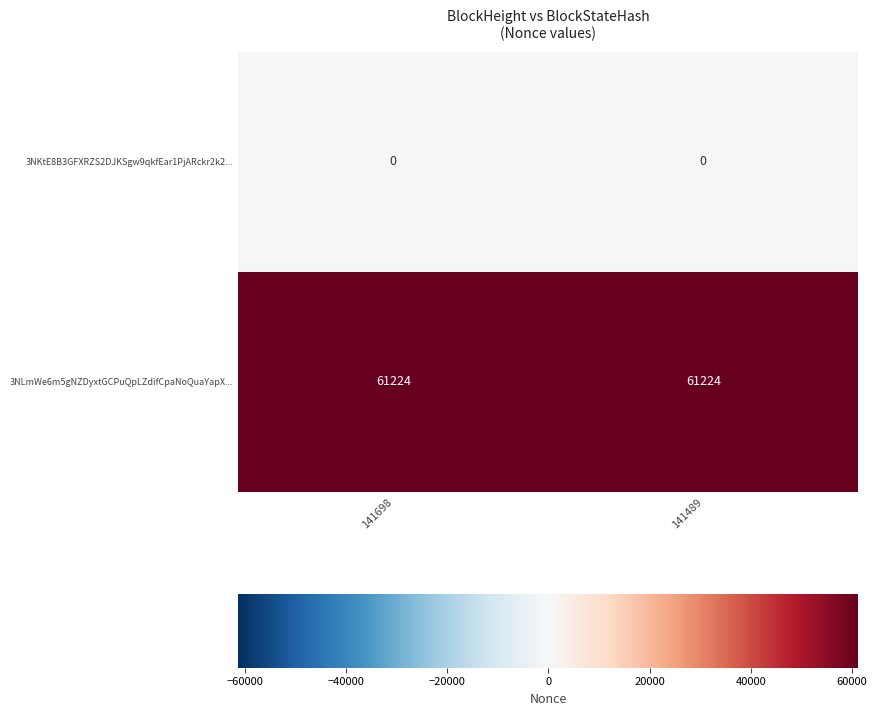

Read the 3NLmWe6m5gNZDyxtGCPuQpLZdifCpaNoQuaYapX... value at 141489.

61224